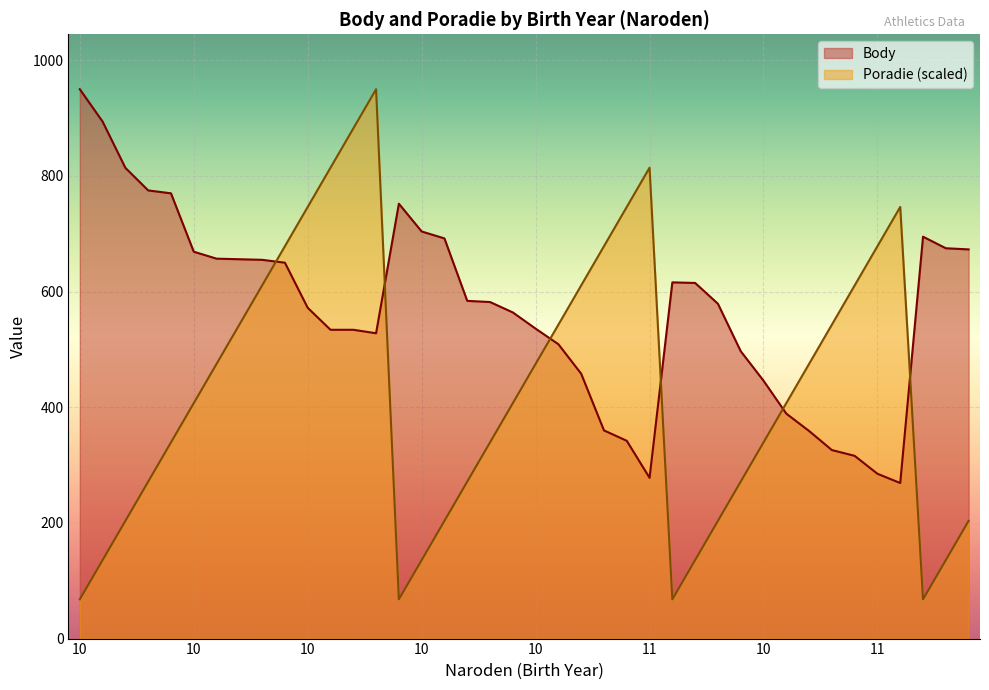

How many interior local valleys does the Poradie series have?

3